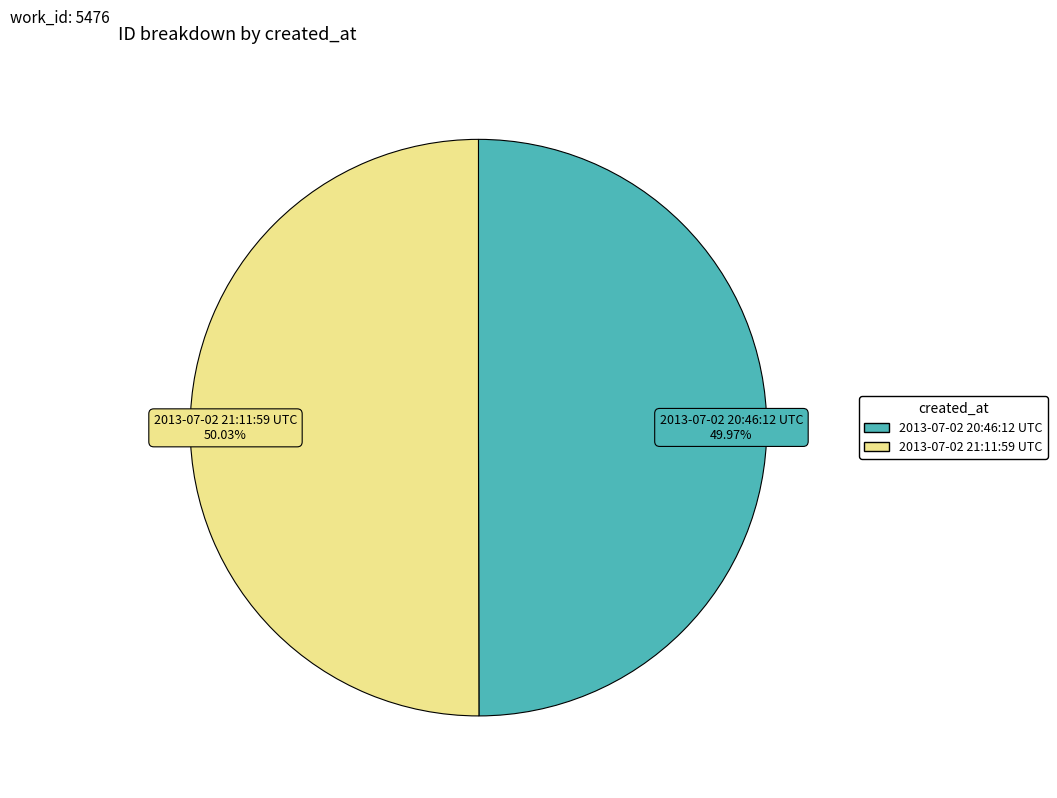

Is there any slice that represents more than half of the pie?

Yes